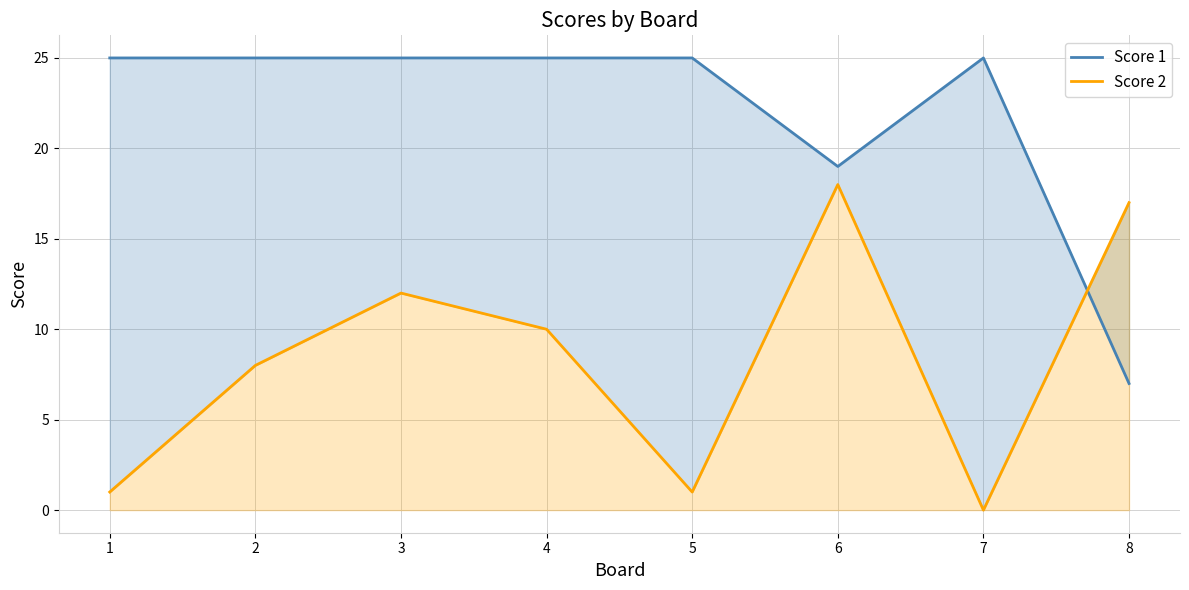

At how many categories does at least one series exceed 7?

8